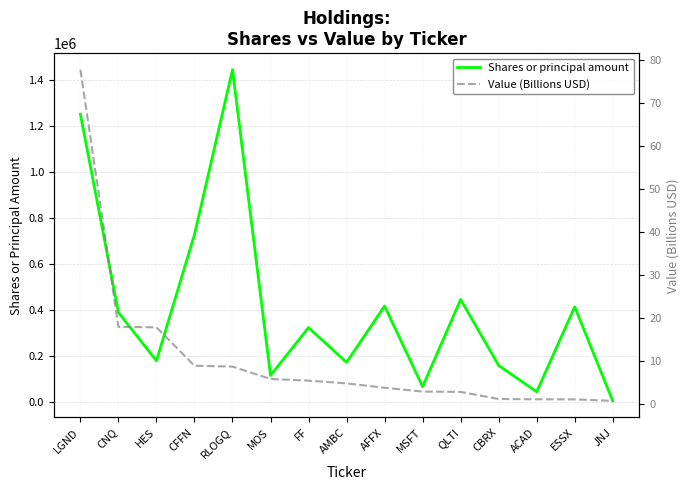

Which series has the largest range (max minus min)?

Shares or principal amount